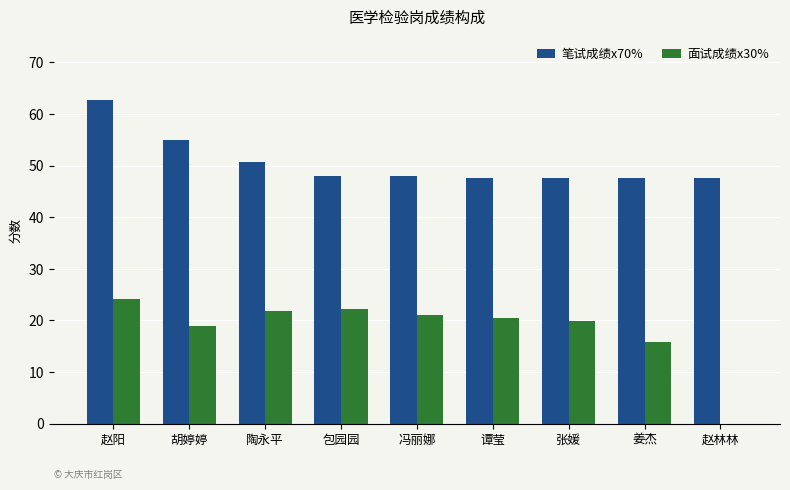

How many values in 面试成绩x30% are above zero?

8